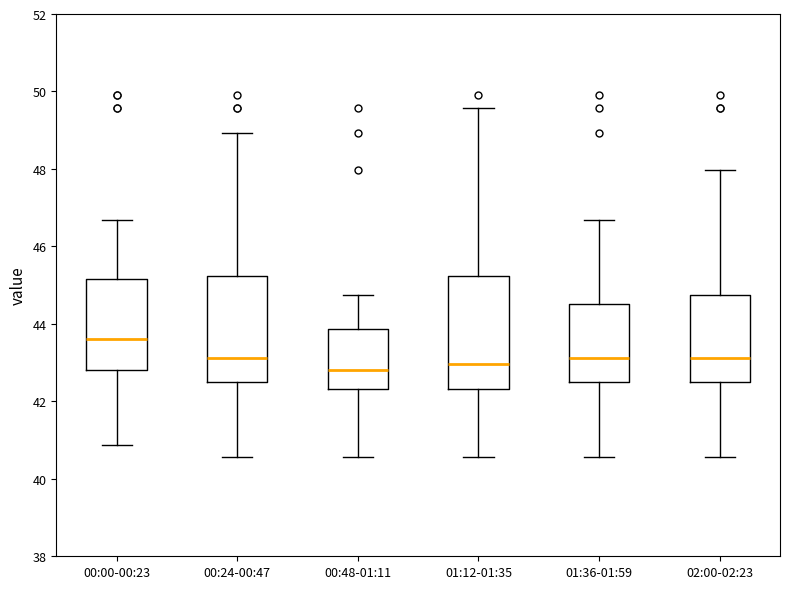

Reading left to right, transcribe this box plot: for each box, give where its median line is, the range the box spans, and where its two whiskers end, as read against the y-axis. The values are not printed on the chart, so give them approximately, as read against the axis.

00:00-00:23: median 43.6, box 42.8 to 45.2, whiskers 40.8 to 46.6
00:24-00:47: median 43.2, box 42.4 to 45.2, whiskers 40.6 to 49.0
00:48-01:11: median 42.8, box 42.4 to 43.8, whiskers 40.6 to 44.8
01:12-01:35: median 43.0, box 42.4 to 45.2, whiskers 40.6 to 49.6
01:36-01:59: median 43.2, box 42.4 to 44.6, whiskers 40.6 to 46.6
02:00-02:23: median 43.2, box 42.4 to 44.8, whiskers 40.6 to 48.0